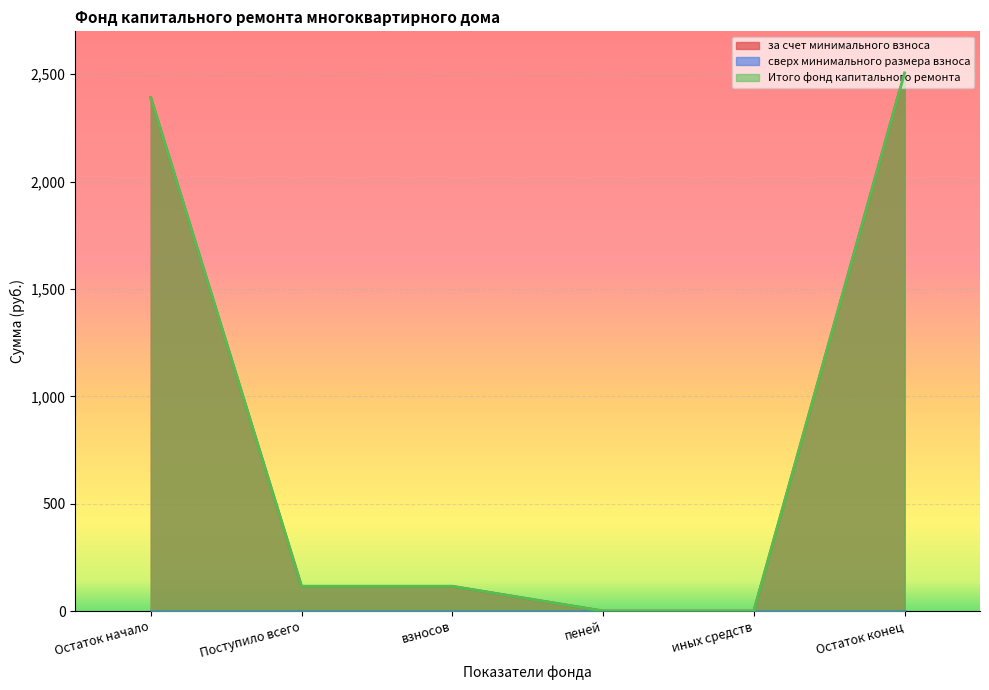

True or false: Итого фонд капитального ремонта has more than 2 interior local peaks.

False